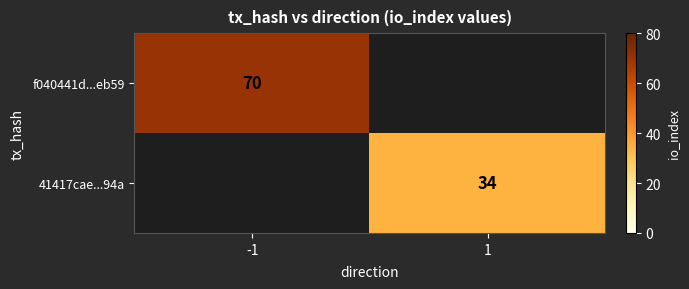

The 41417cae...94a series shows 34 at 1. True or false?

True